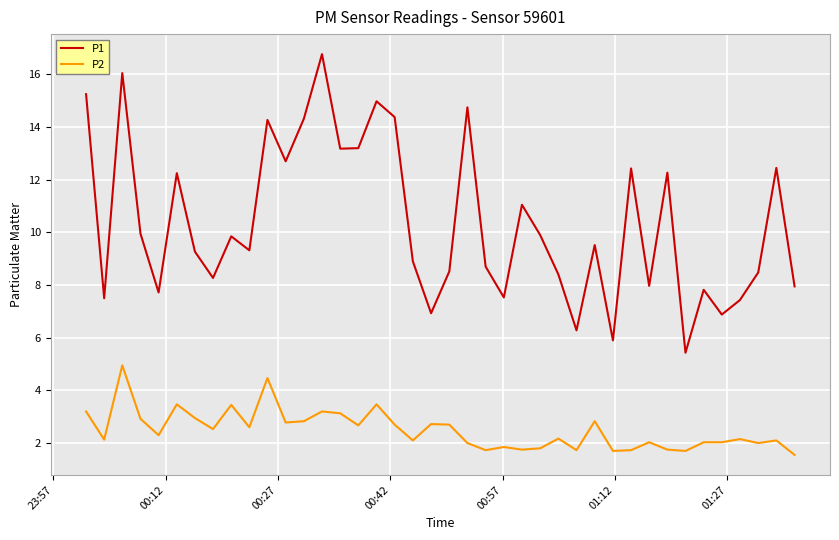

Which series has the widest spread of values?

P1